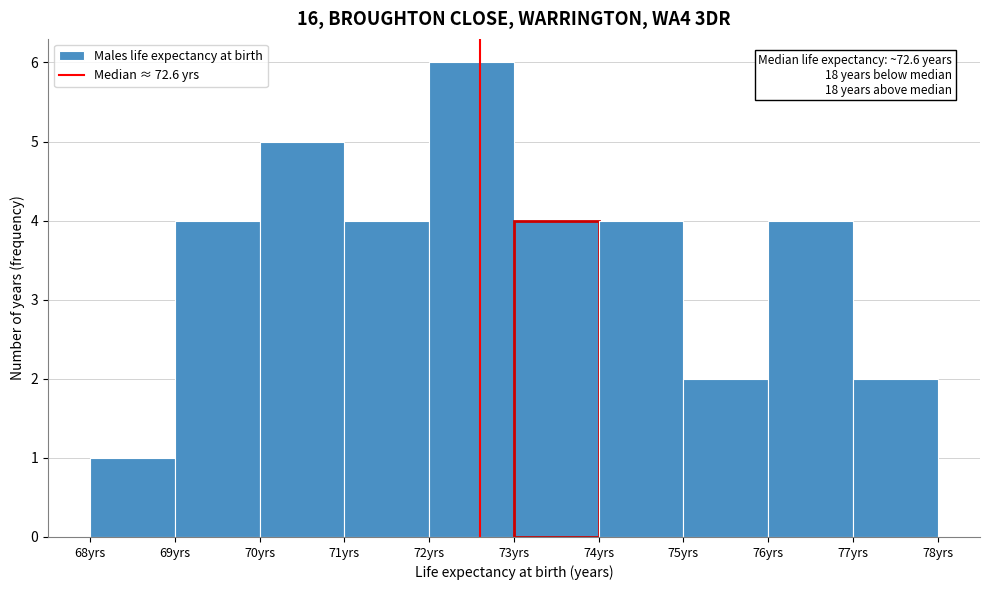

Over which range of the x-axis is the bar tallest?

72 to 73